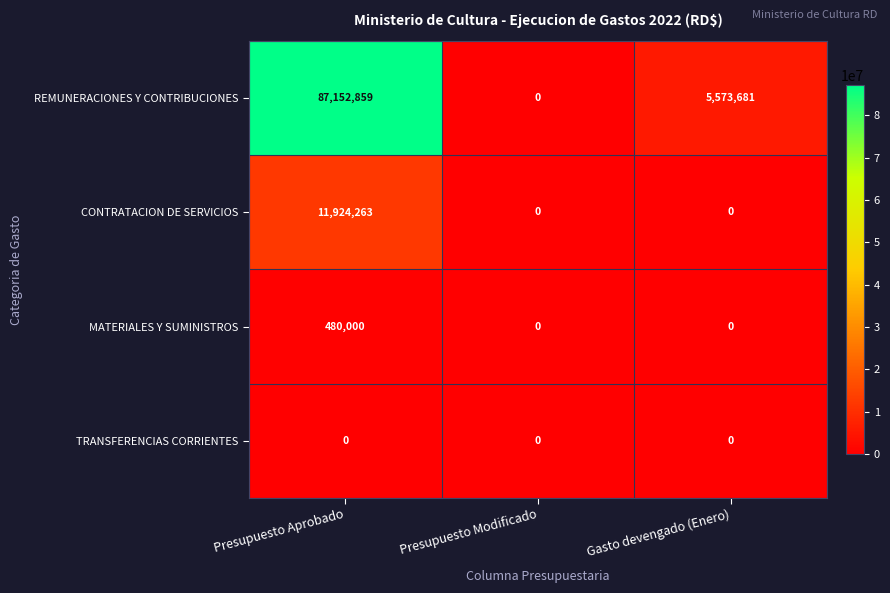

At how many categories does at least one series exceed 34772594?

1